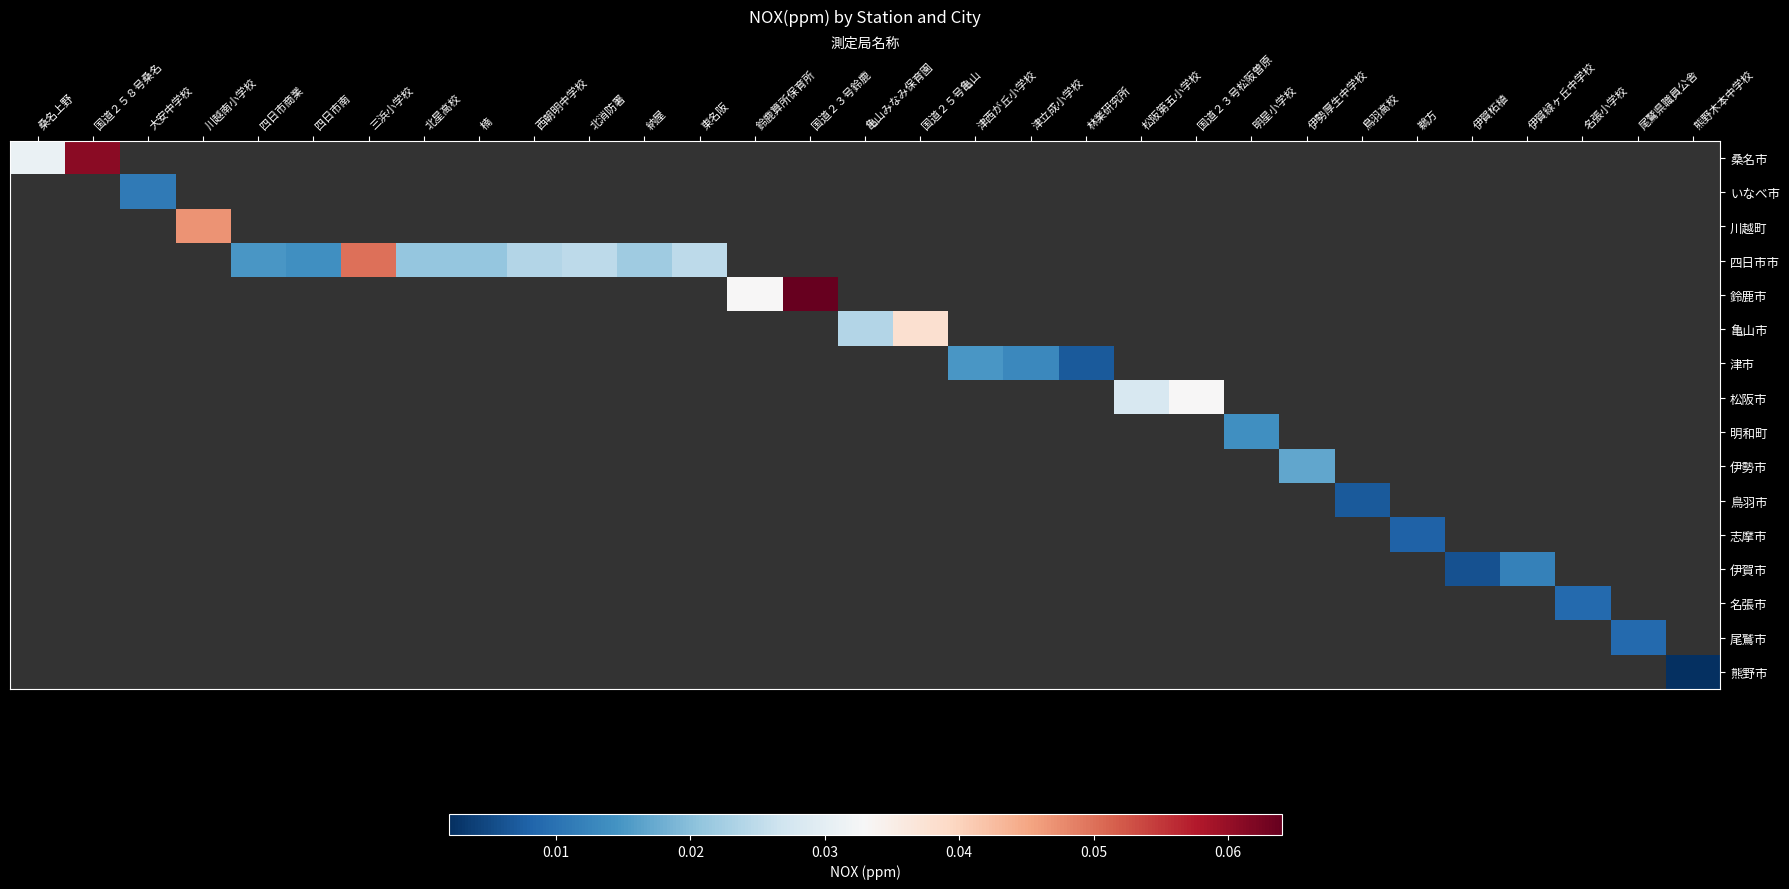

At 桑名上野, list the series in order from largest to smallest.

桑名市, いなべ市, 川越町, 四日市市, 鈴鹿市, 亀山市, 津市, 松阪市, 明和町, 伊勢市, 鳥羽市, 志摩市, 伊賀市, 名張市, 尾鷲市, 熊野市